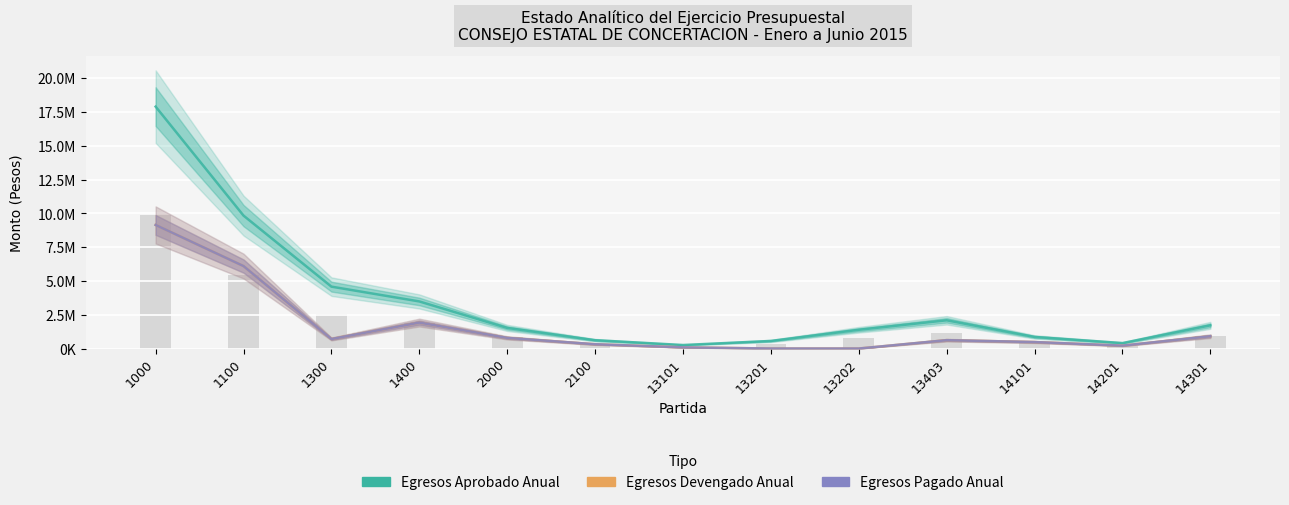

Rank the series by their maximum value, from highest to lowest.

Egresos Aprobado Anual, Egresos Devengado Anual, Egresos Pagado Anual